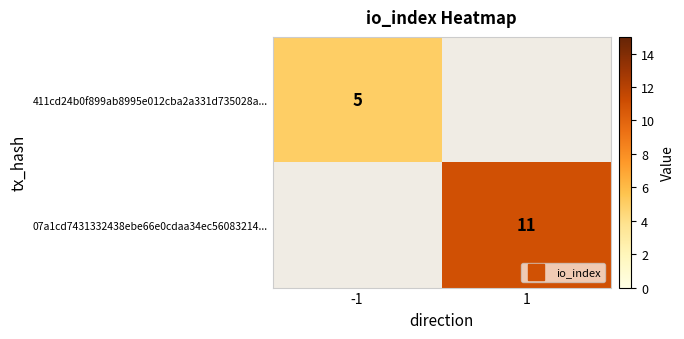

The value of 411cd24b0f899ab8995e012cba2a331d735028a... at -1 is 2.3. True or false?

False